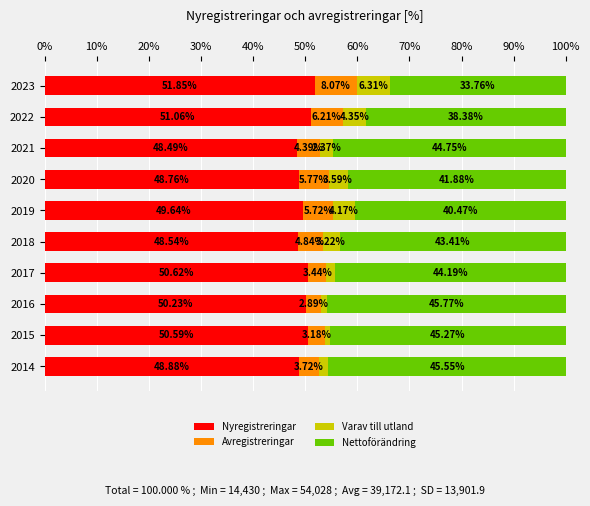

What is the maximum value for Nyregistreringar?

51.9